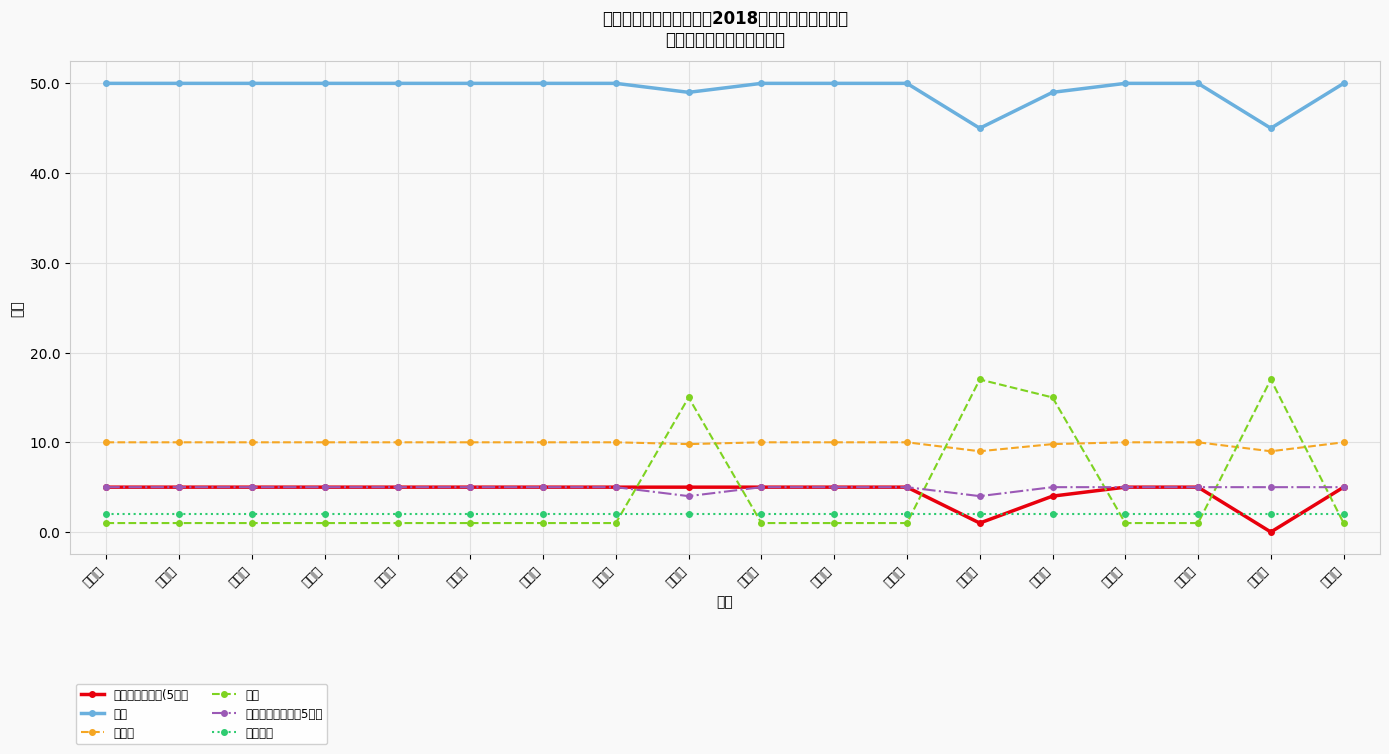

True or false: 文明寝室天天秀(5分） has a value of 1.6 at 外语院.

False